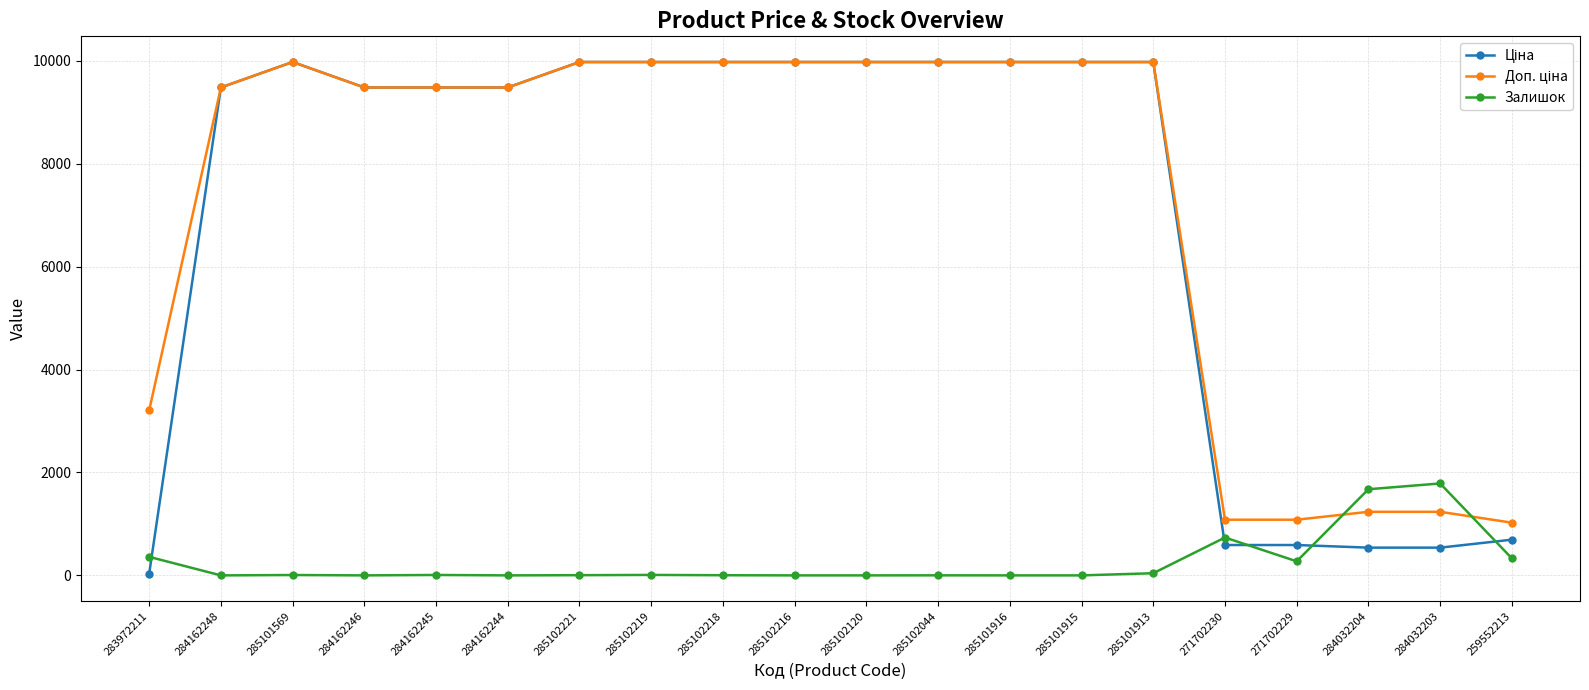

What is the spread (max minus min) of values at 285101916?

9975.0